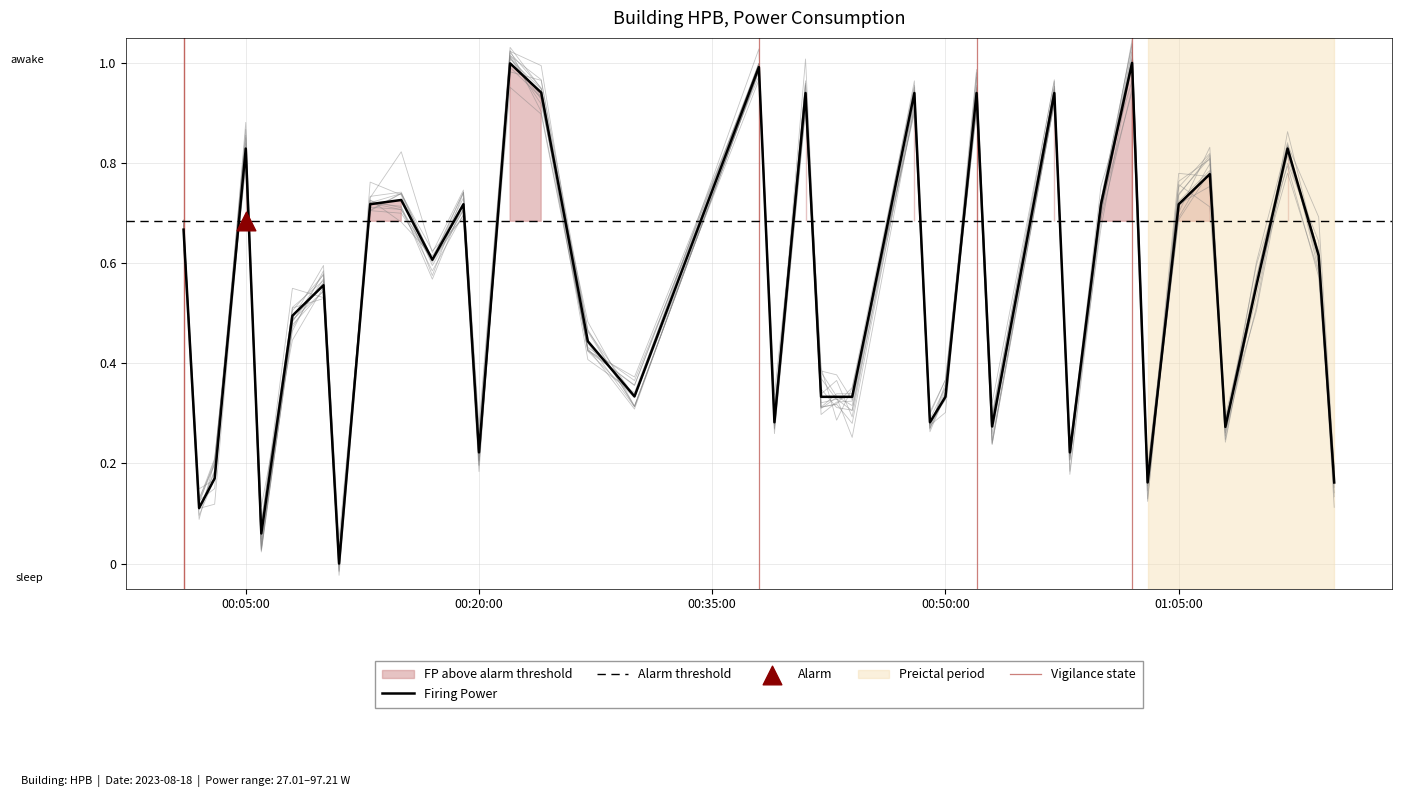

Which has a higher value, 2023-08-18T01:03:00 or 2023-08-18T00:27:00?

2023-08-18T00:27:00